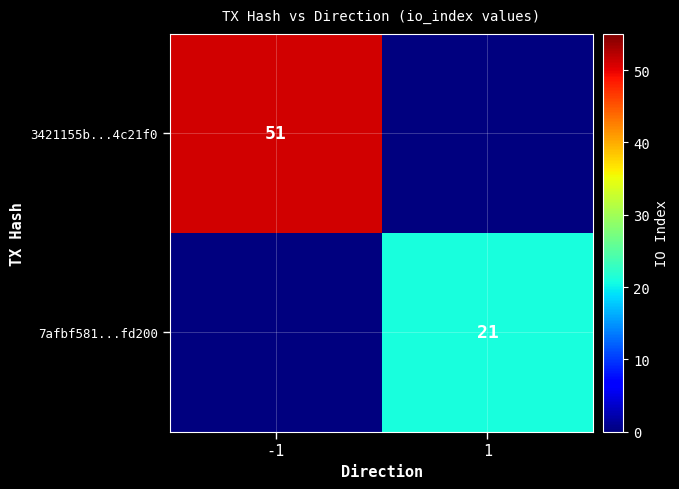

How many series are shown in this chart?

2